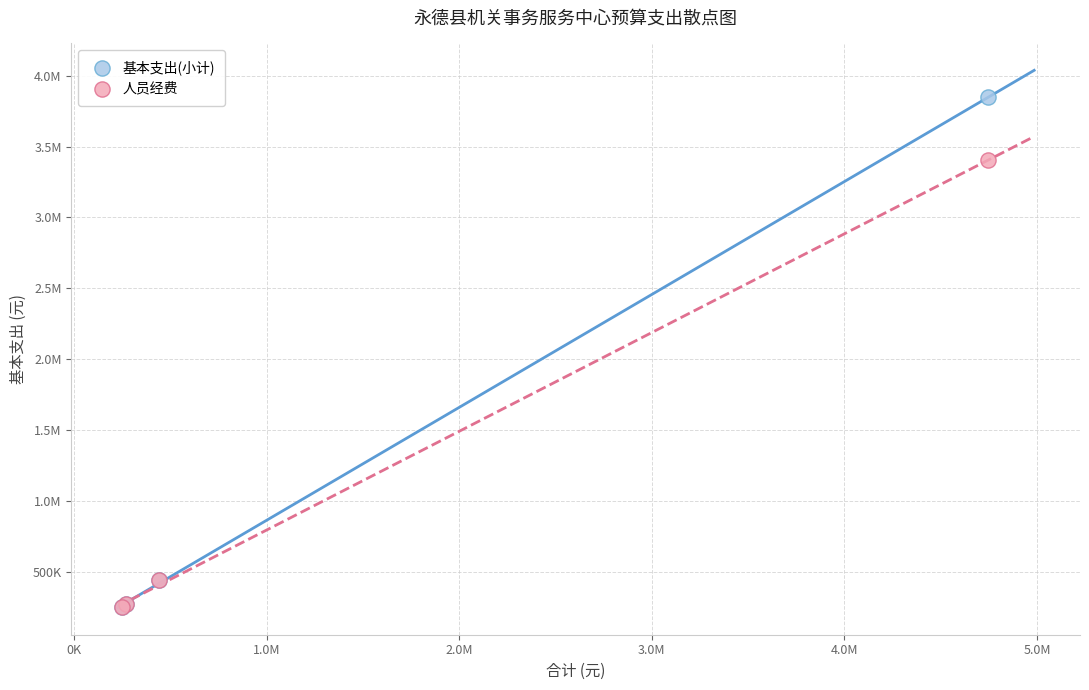

What are all the series names shown in the legend?

基本支出(小计), 人员经费